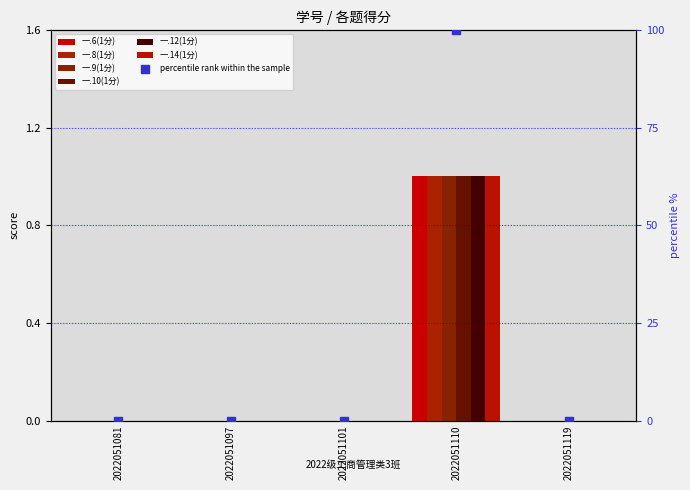

Which series contains the lowest Y value?

一.6(1分)